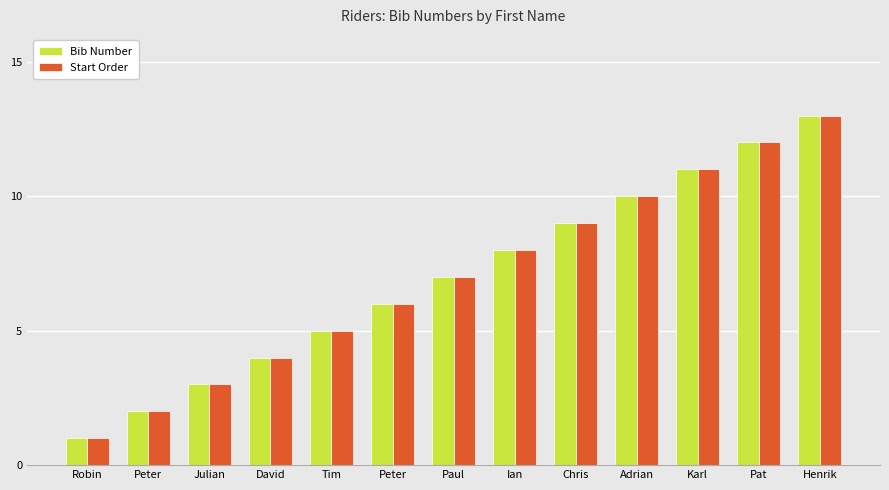

At Pat, list the series in order from largest to smallest.

Bib Number, Start Order